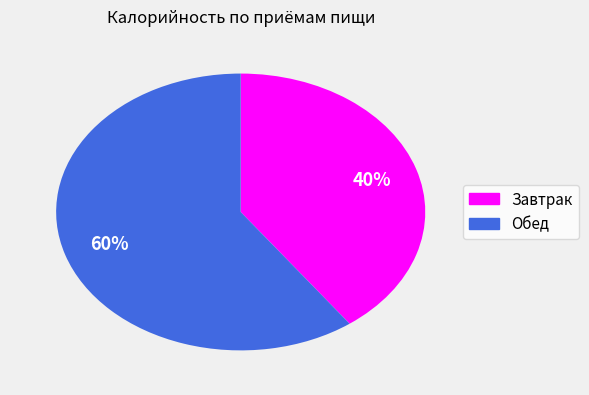

Is Обед the majority of the pie?

Yes